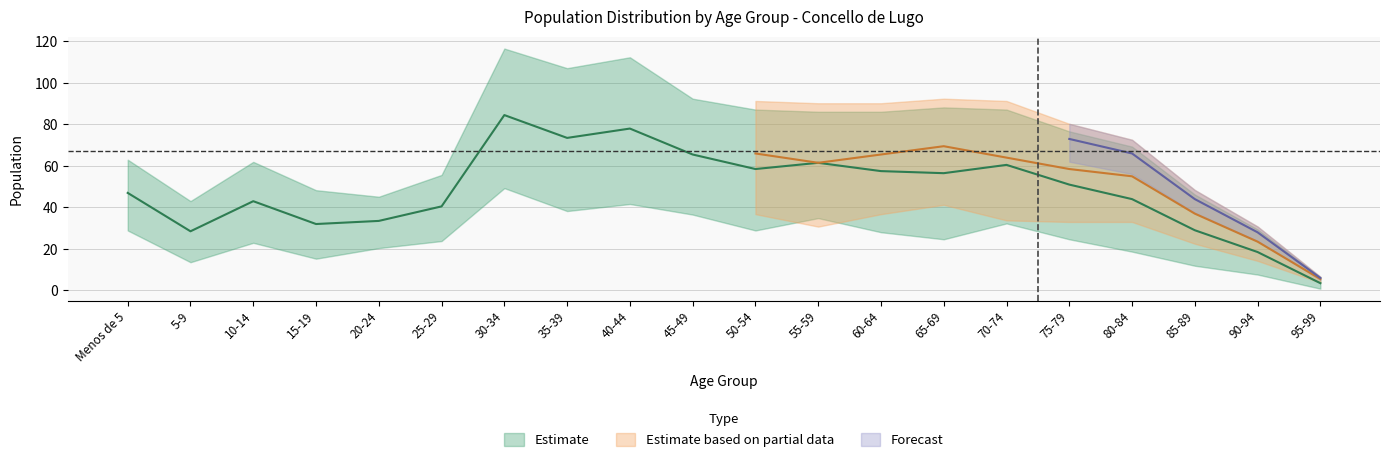

How many lines are shown in the chart?

3